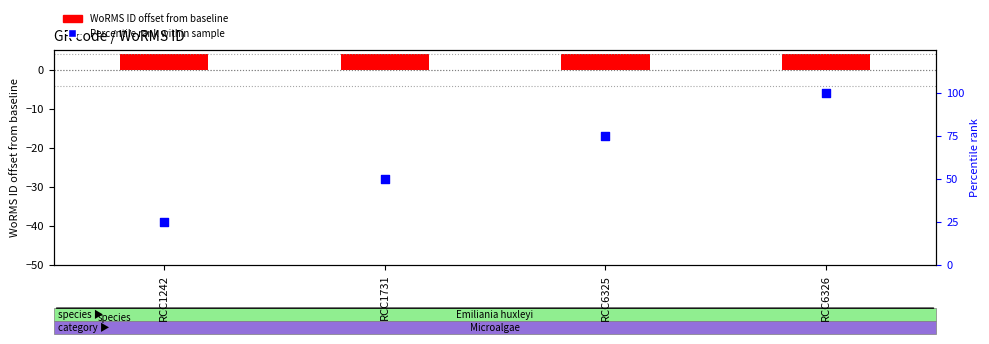

Which series contains the highest Y value?

Percentile rank within sample